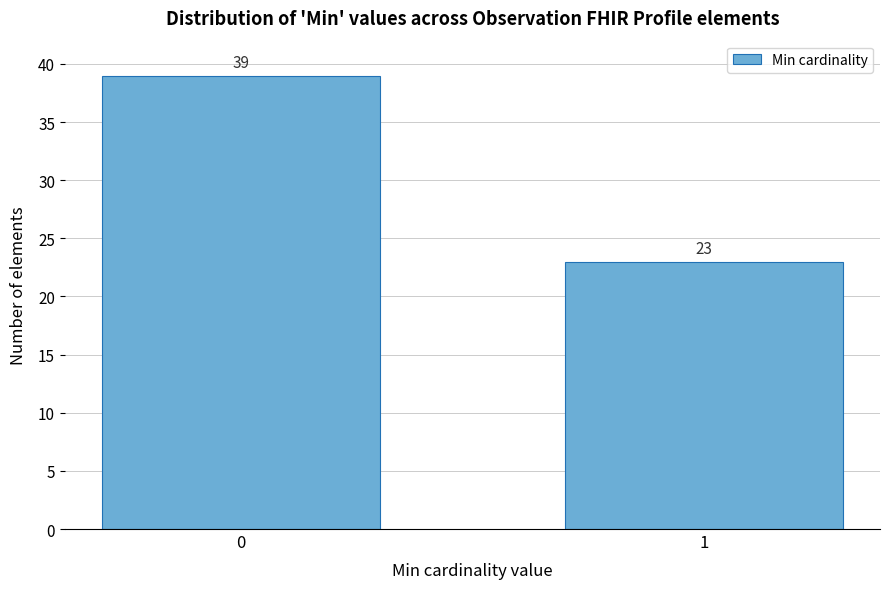

Reading left to right, transcribe all the data shown in this chart.

39	23